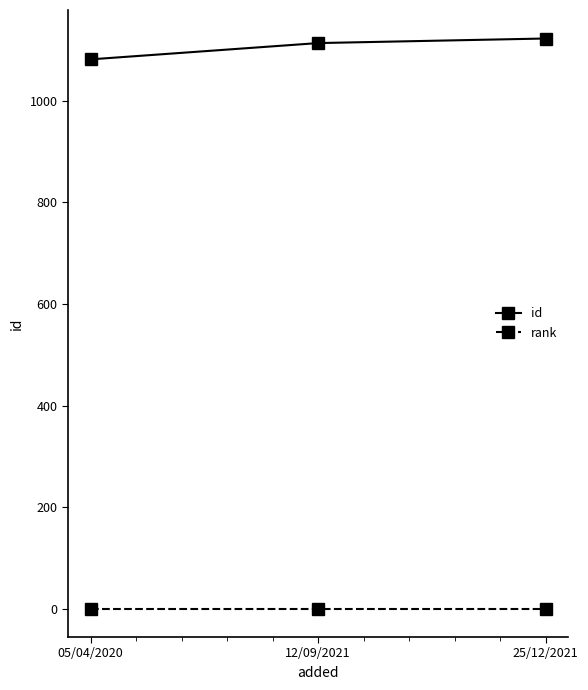

What position from the right is 25/12/2021?

1